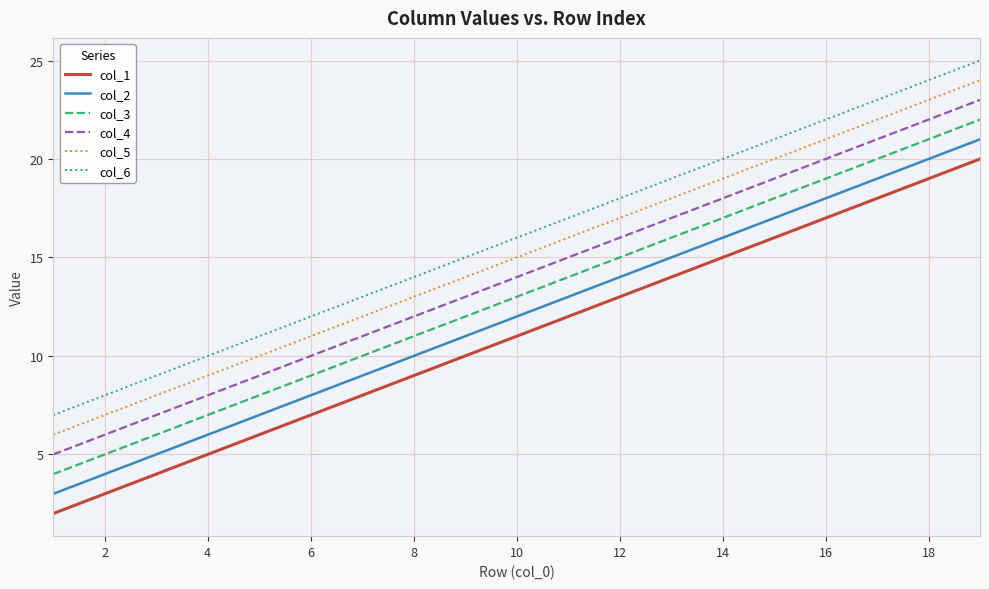

Rank the series by their maximum value, from lowest to highest.

col_1, col_2, col_3, col_4, col_5, col_6